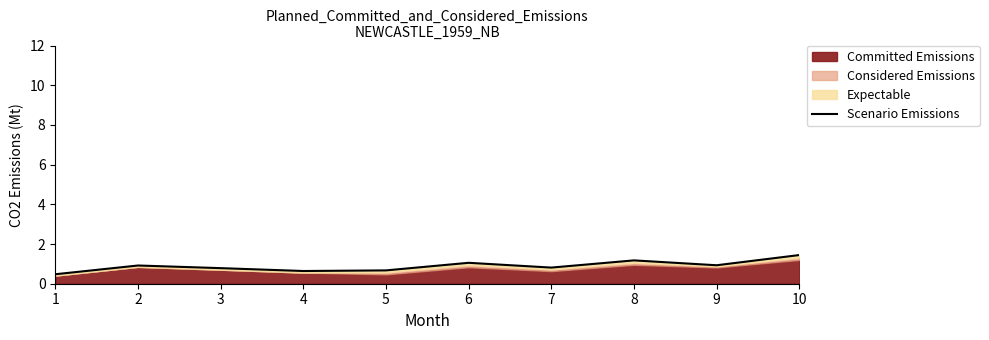

True or false: the data shows 1.1 at 5.

False